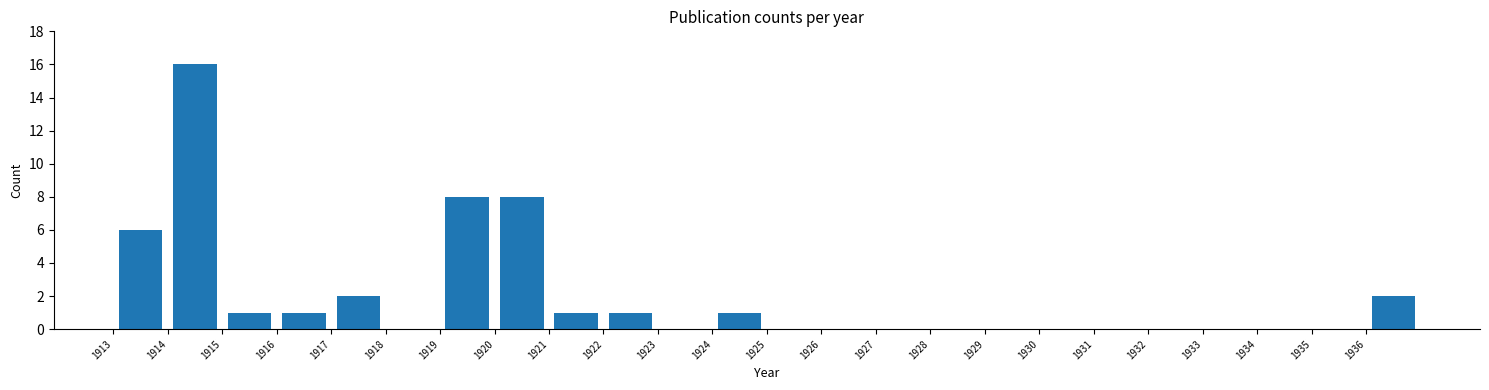

What is the height of the bar covering 1920 to 1921 on the x-axis? The values are not printed on the chart, so give them approximately, as read against the axis.

8